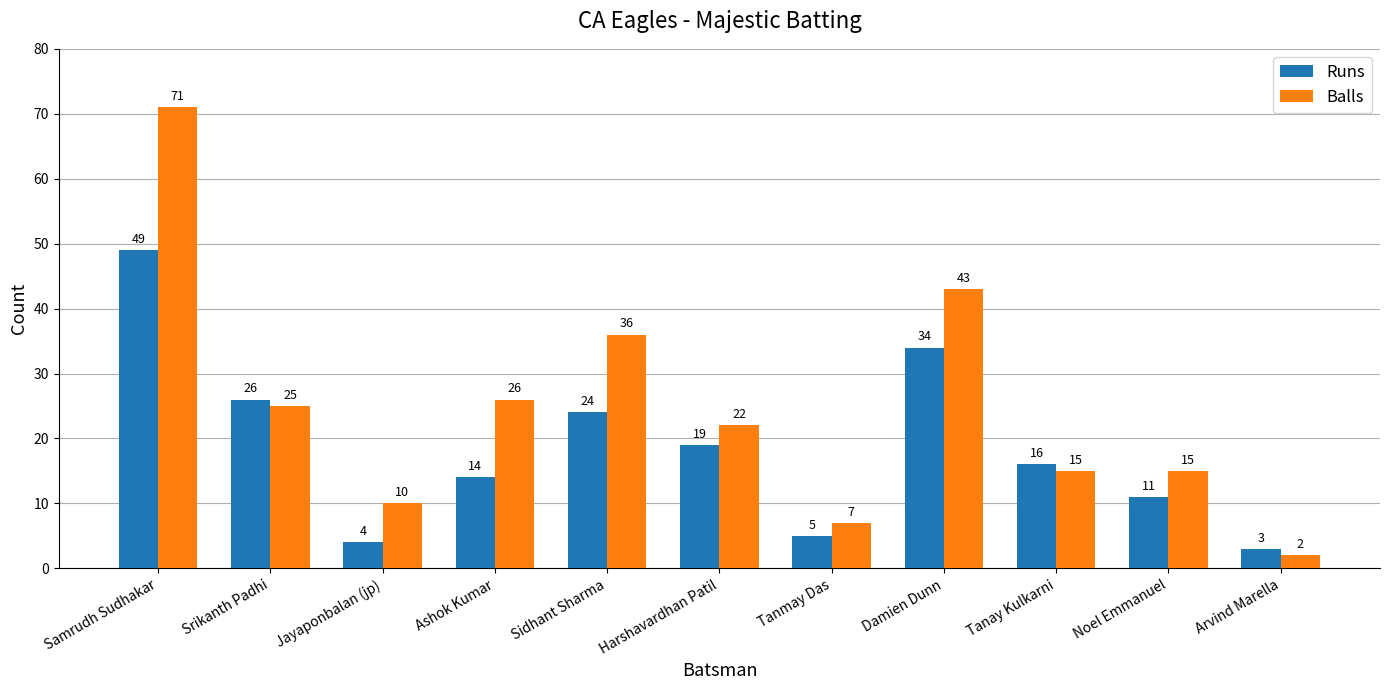

What is the sum of the Runs values at Noel Emmanuel and Damien Dunn?

45